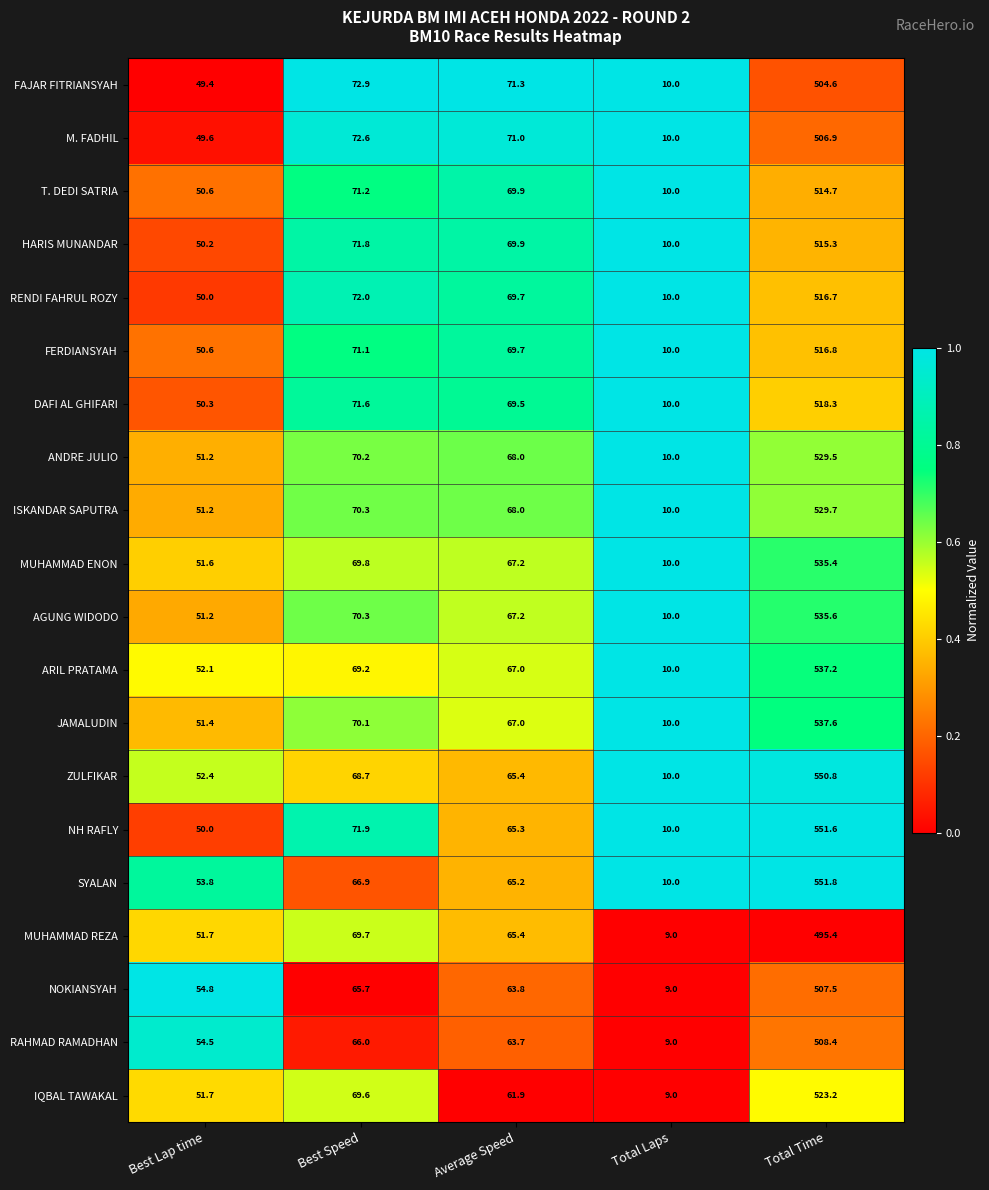

True or false: AGUNG WIDODO has a value of 104.4 at Best Speed.

False